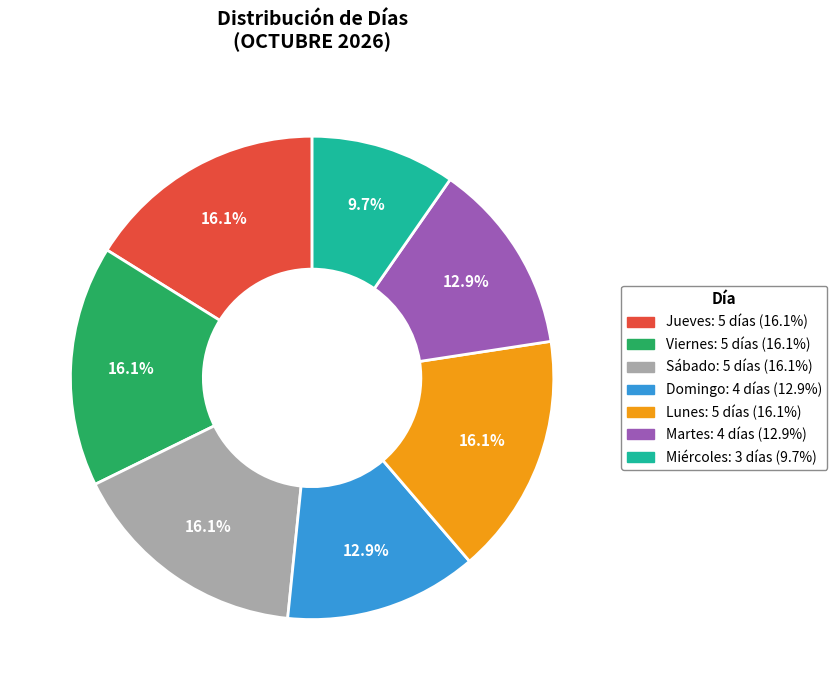

Is there any slice that represents more than half of the pie?

No